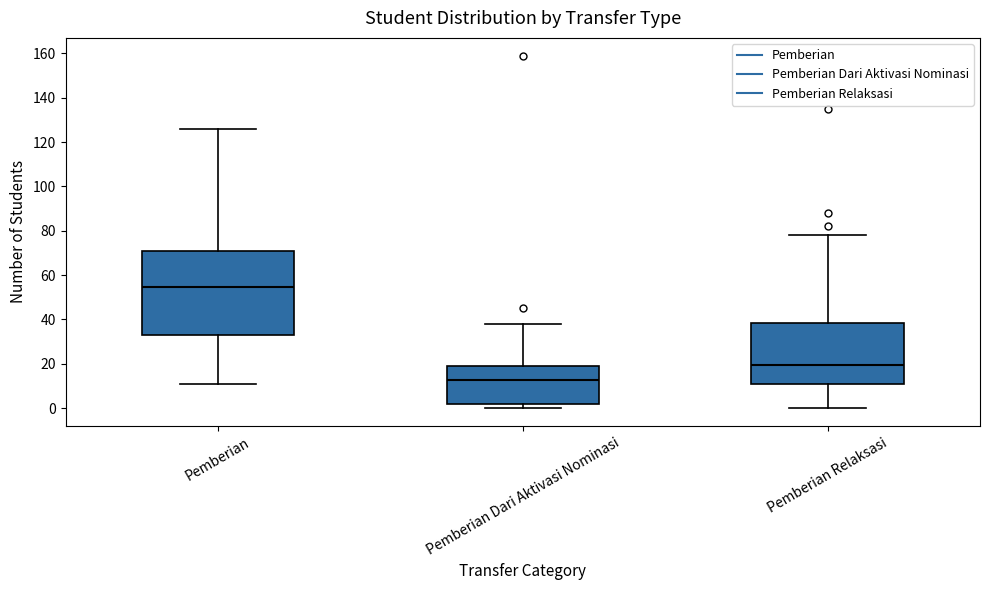

Reading left to right, transcribe this box plot: for each box, give where its median line is, the range the box spans, and where its two whiskers end, as read against the y-axis. The values are not printed on the chart, so give them approximately, as read against the axis.

Pemberian: median 54, box 34 to 70, whiskers 12 to 126
Pemberian Dari Aktivasi Nominasi: median 12, box 2 to 20, whiskers 0 to 38
Pemberian Relaksasi: median 20, box 10 to 38, whiskers 0 to 78